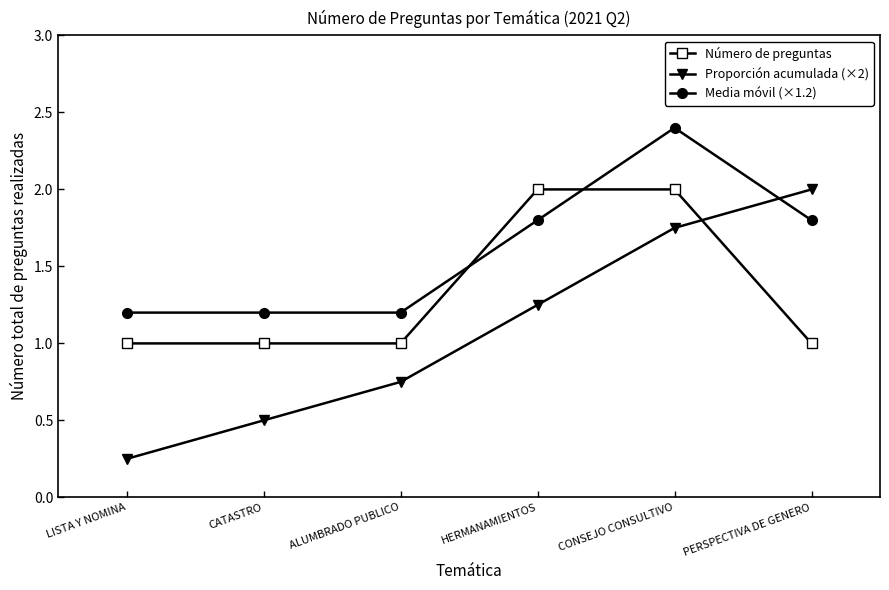

Is the value of Número de preguntas at LISTA Y NOMINA greater than the value of Media móvil (×1.2) at PERSPECTIVA DE GENERO?

No